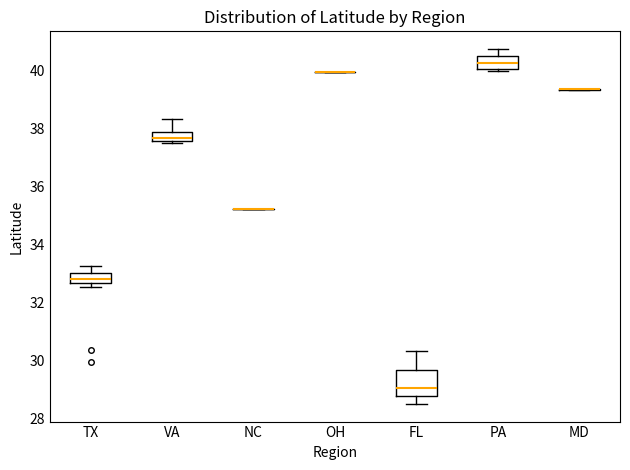

Reading left to right, read every box against the y-axis: the position of its median line, the range the box covers, and the ends of its whiskers. The values are not printed on the chart, so give them approximately, as read against the axis.

TX: median 32.8, box 32.6 to 33.0, whiskers 32.6 (just below the box's lower edge) to 33.2
VA: median 37.6 (just above the box's lower edge), box 37.6 to 37.8, whiskers 37.6 to 38.4
NC: box collapsed to a line at 35.2, whiskers 35.2 to 35.2
OH: box collapsed to a line at 40.0, whiskers 40.0 to 40.0
FL: median 29.0, box 28.8 to 29.6, whiskers 28.4 to 30.4
PA: median 40.2, box 40.0 to 40.6, whiskers 40.0 (just below the box's lower edge) to 40.8
MD: box collapsed to a line at 39.4, whiskers 39.4 to 39.4